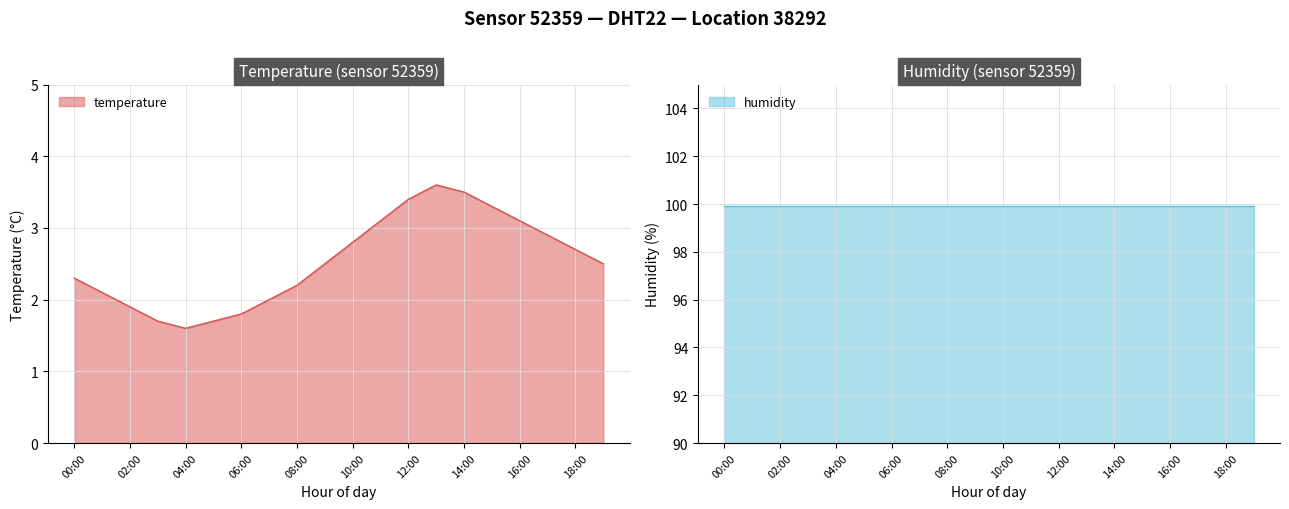

Rank the categories by value from lowest to highest.

04:00, 03:00, 05:00, 06:00, 02:00, 07:00, 01:00, 08:00, 00:00, 09:00, 19:00, 18:00, 10:00, 17:00, 11:00, 16:00, 15:00, 12:00, 14:00, 13:00